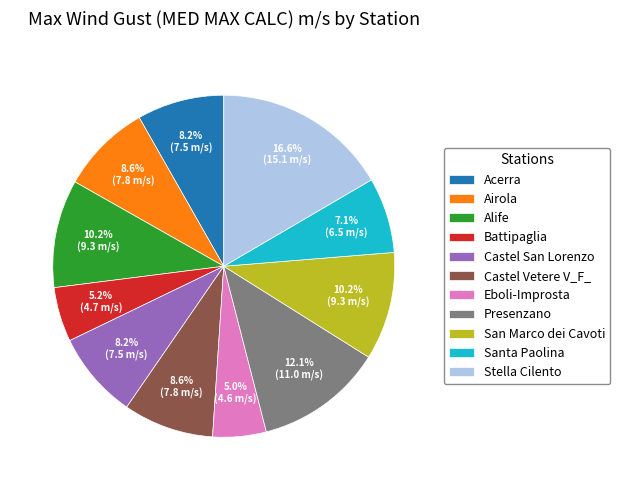

Is it true that San Marco dei Cavoti is 10% of the pie?

True